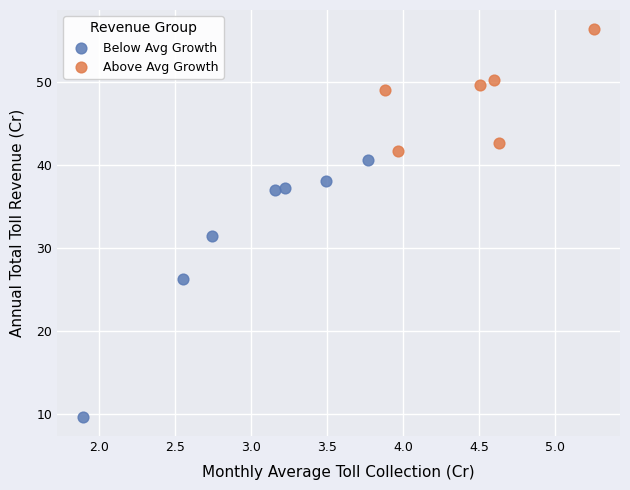

Which series has the widest spread of Y values?

Below Avg Growth